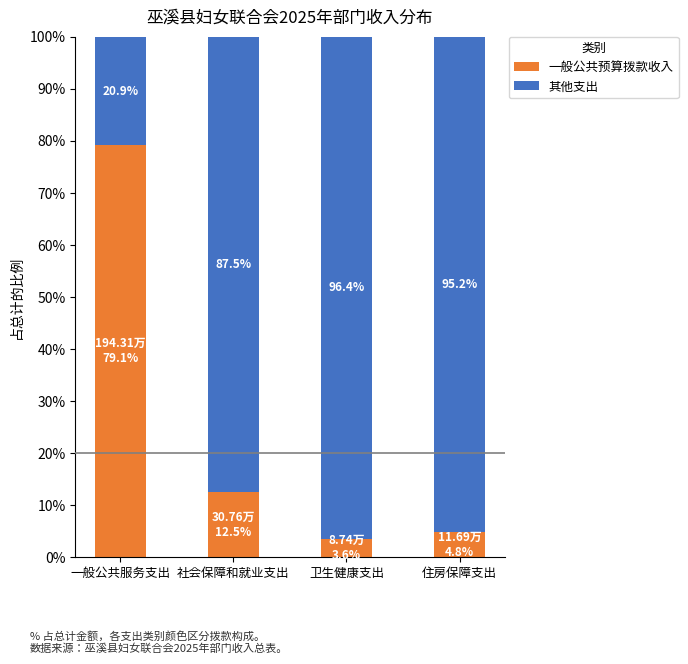

Where does the 一般公共预算拨款收入 series first go above 12?

一般公共服务支出